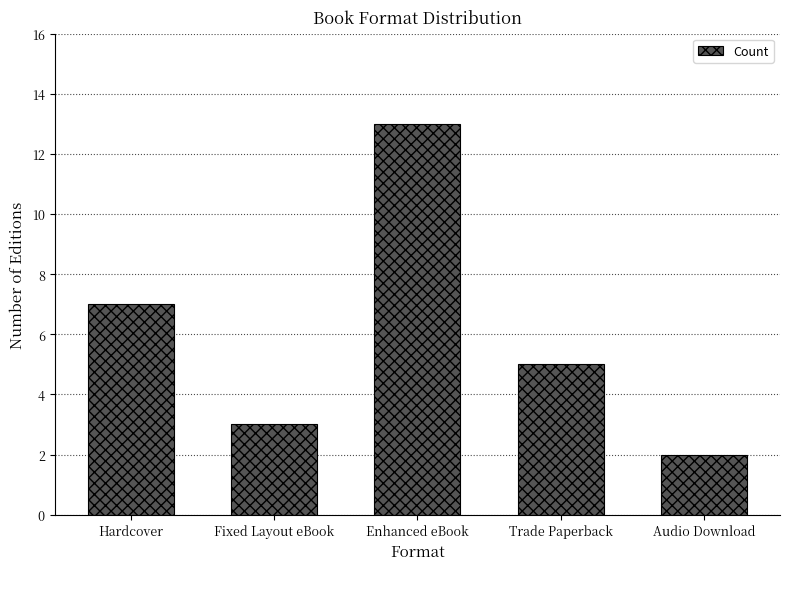

List the labels in order of value, largest first.

Enhanced eBook, Hardcover, Trade Paperback, Fixed Layout eBook, Audio Download